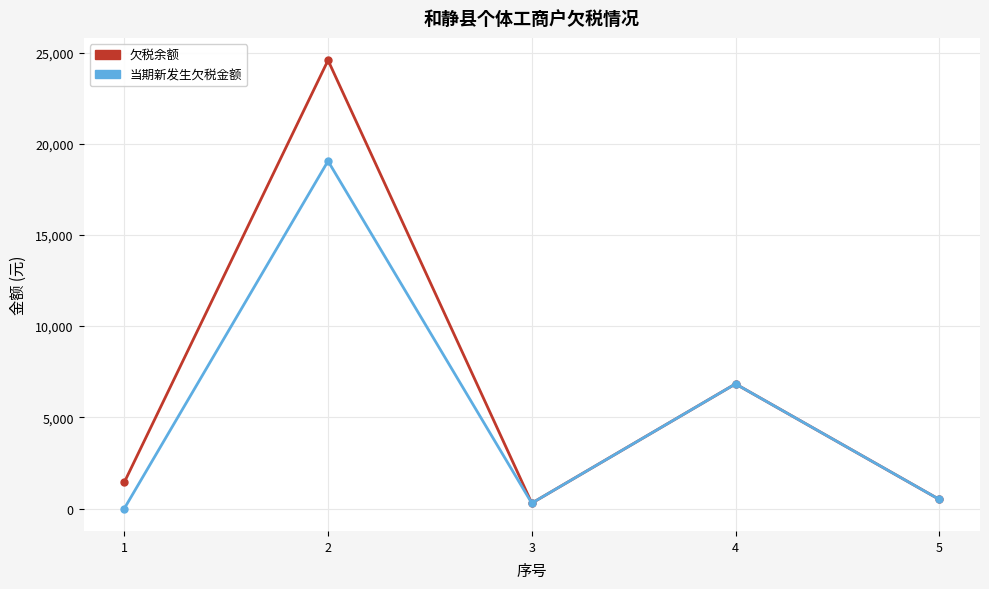

Where is 当期新发生欠税金额 nearest to the value 9524?

4